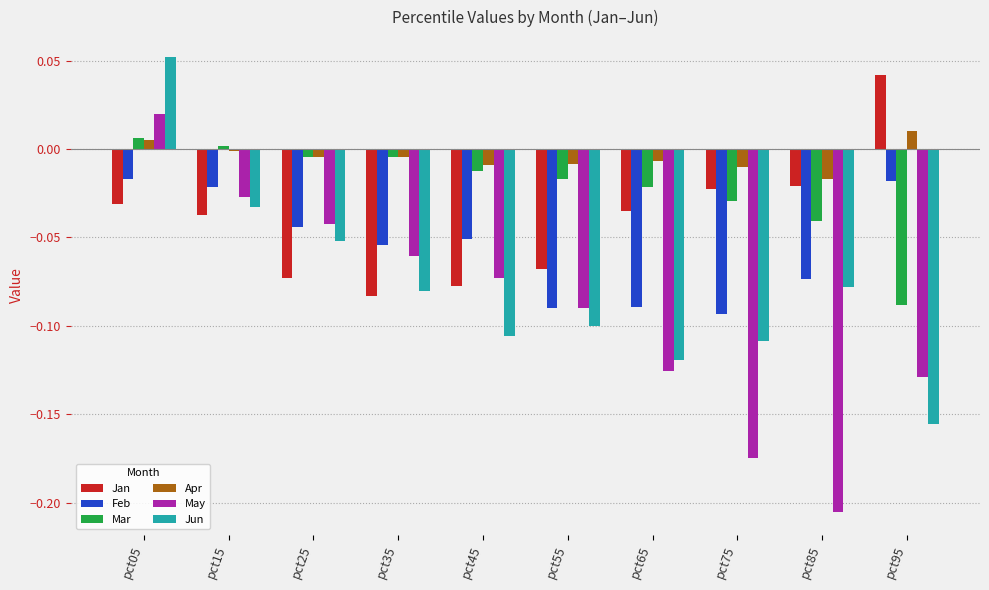

What are all the series names shown in the legend?

Jan, Feb, Mar, Apr, May, Jun